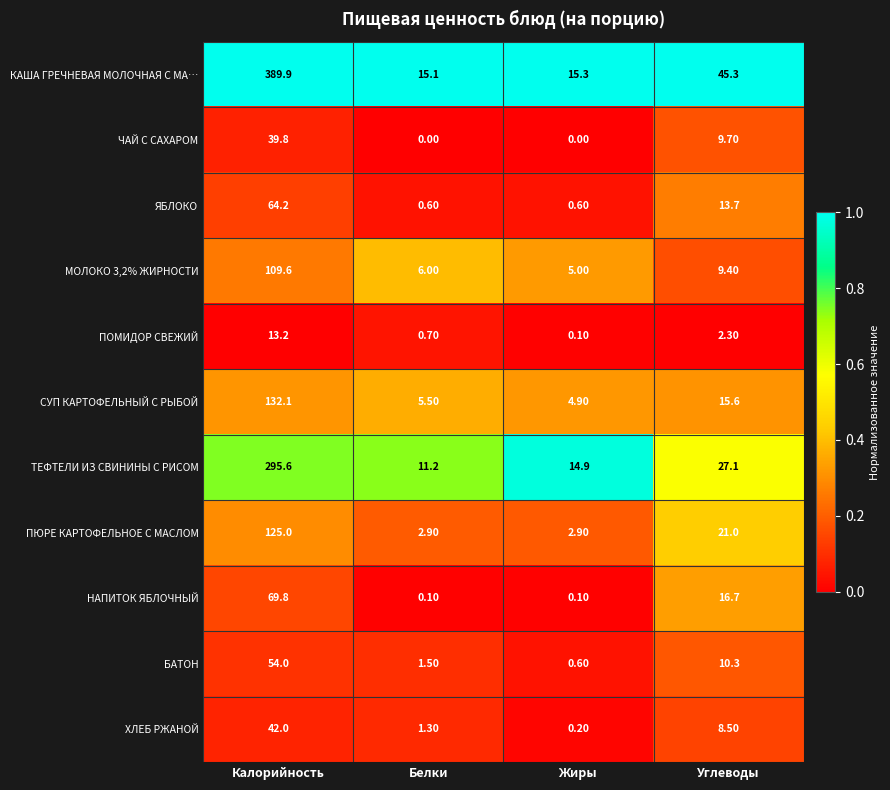

What is the total value across all series at Углеводы?

179.6